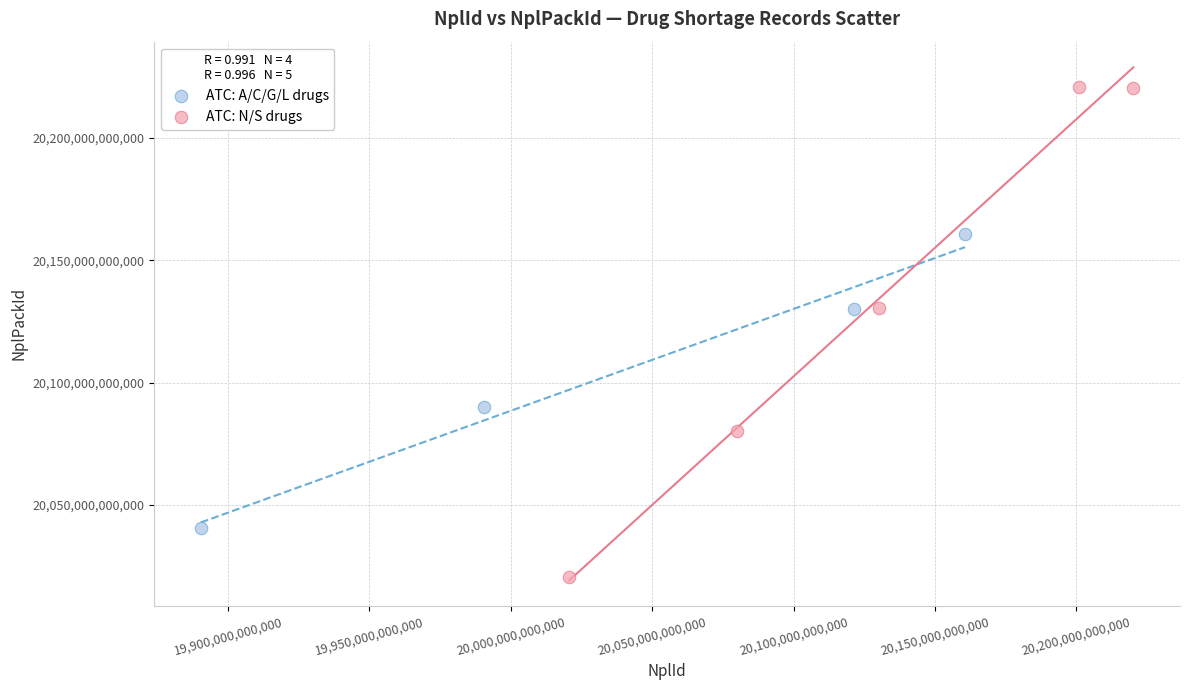

Which series contains the highest Y value?

ATC: N/S drugs